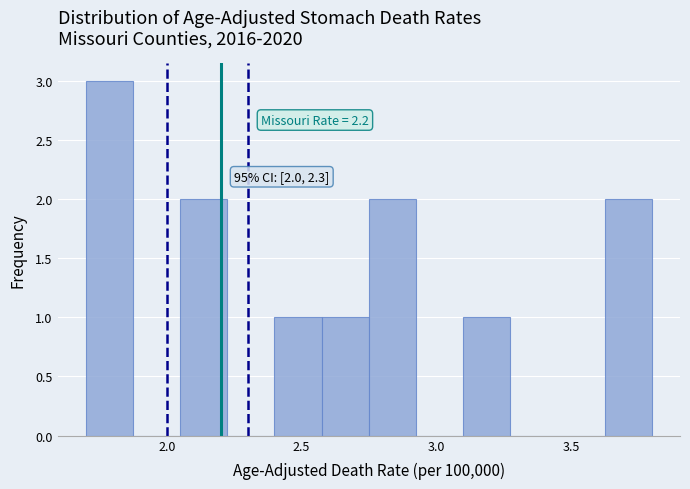

Around what value on the x-axis is the tallest bar? Give the approximate position of its centre, as read against the axis.

1.80